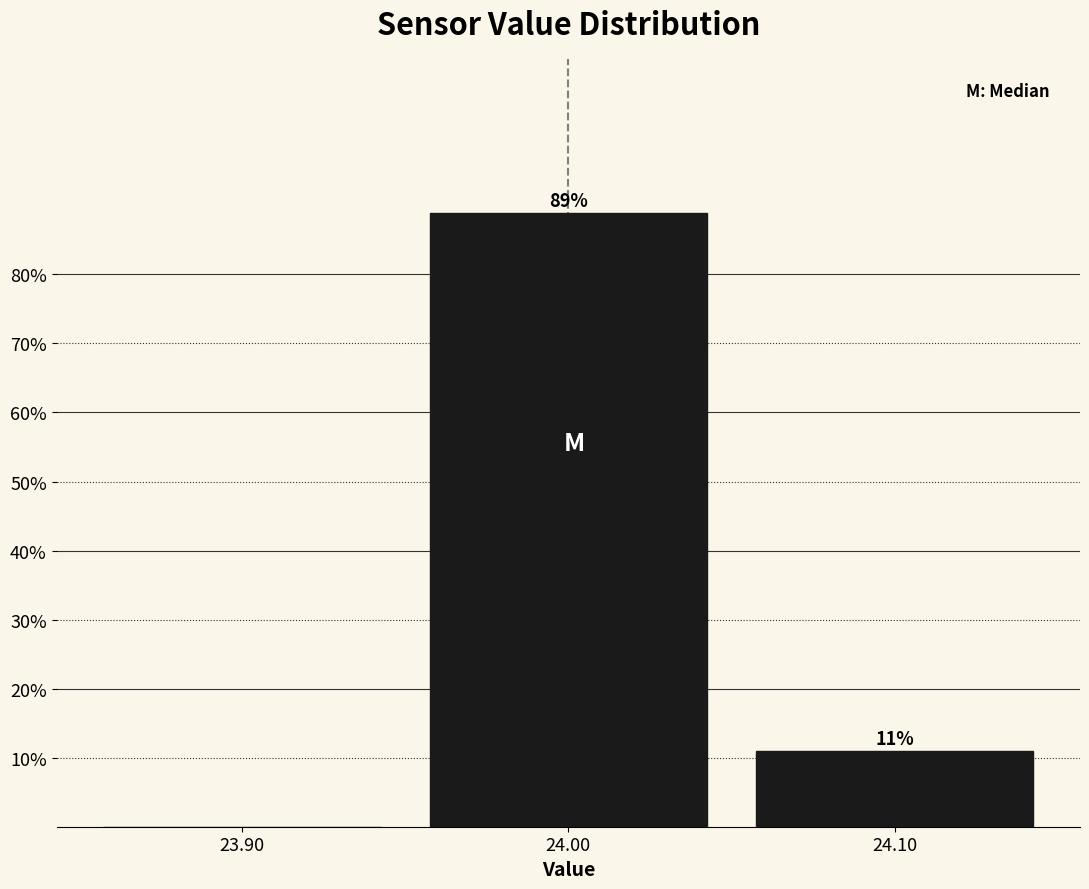

Over which range of the x-axis is the bar tallest?

23.95 to 24.05